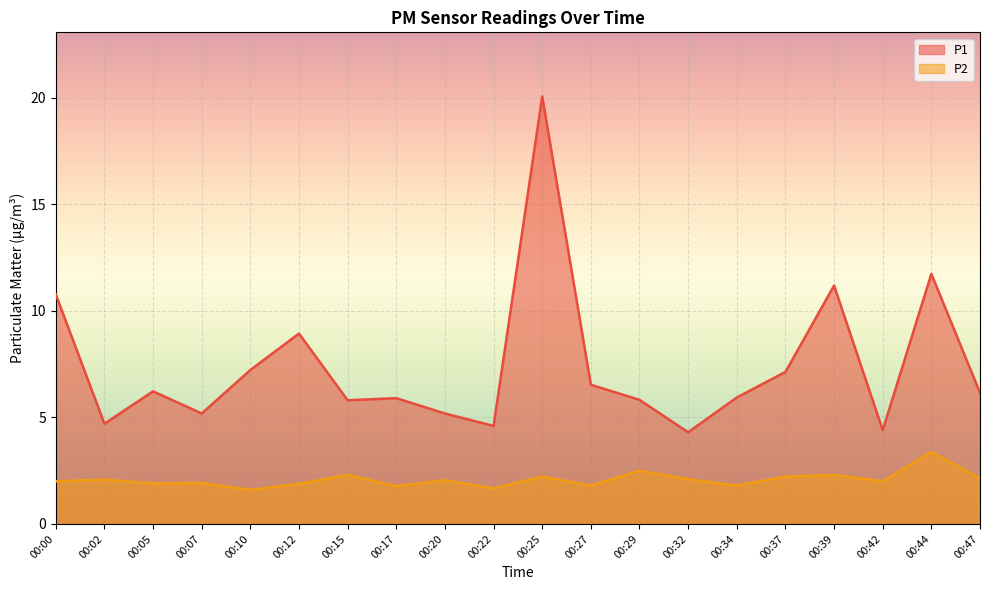

What are all the series names shown in the legend?

P1, P2